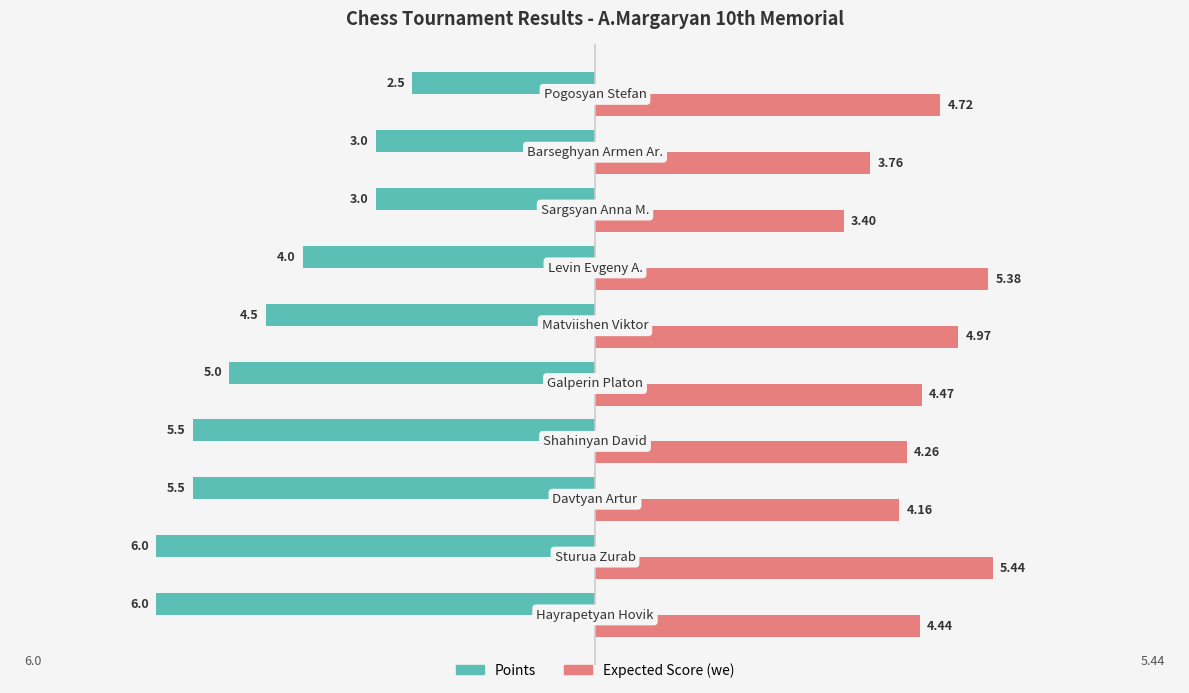

At how many categories does at least one series exceed 4?

8